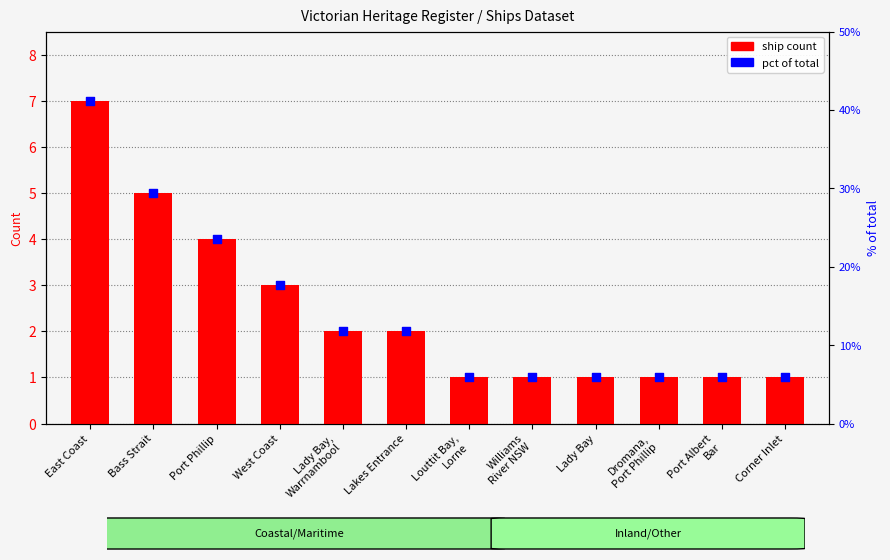

At how many categories does at least one series exceed 4?

2